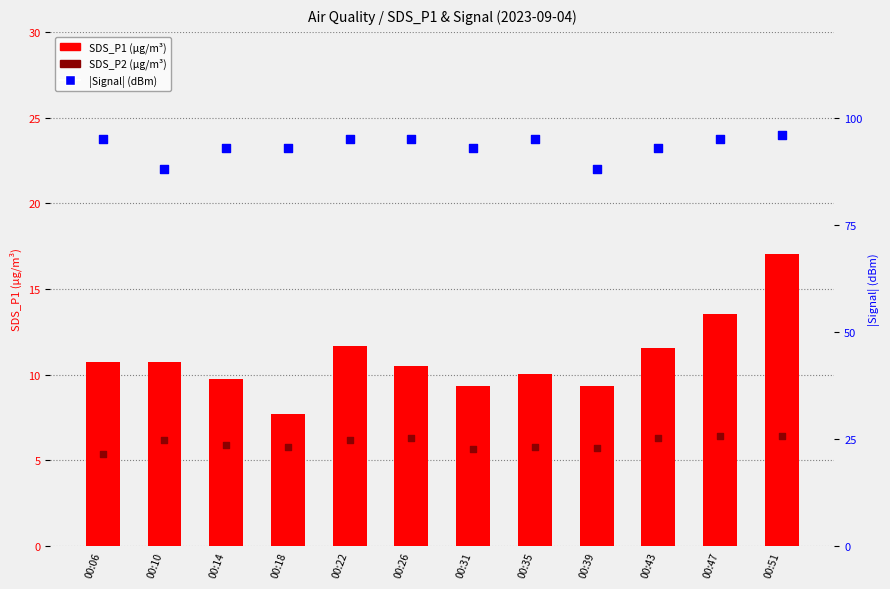

What are all the series names shown in the legend?

SDS_P1, SDS_P2, Signal (abs)